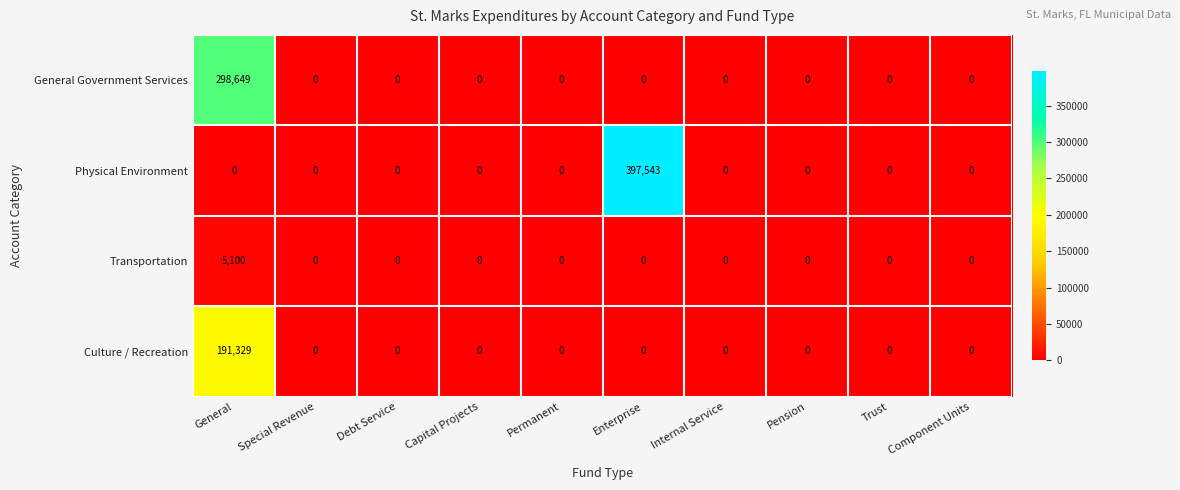

Which series has the largest range (max minus min)?

Physical Environment